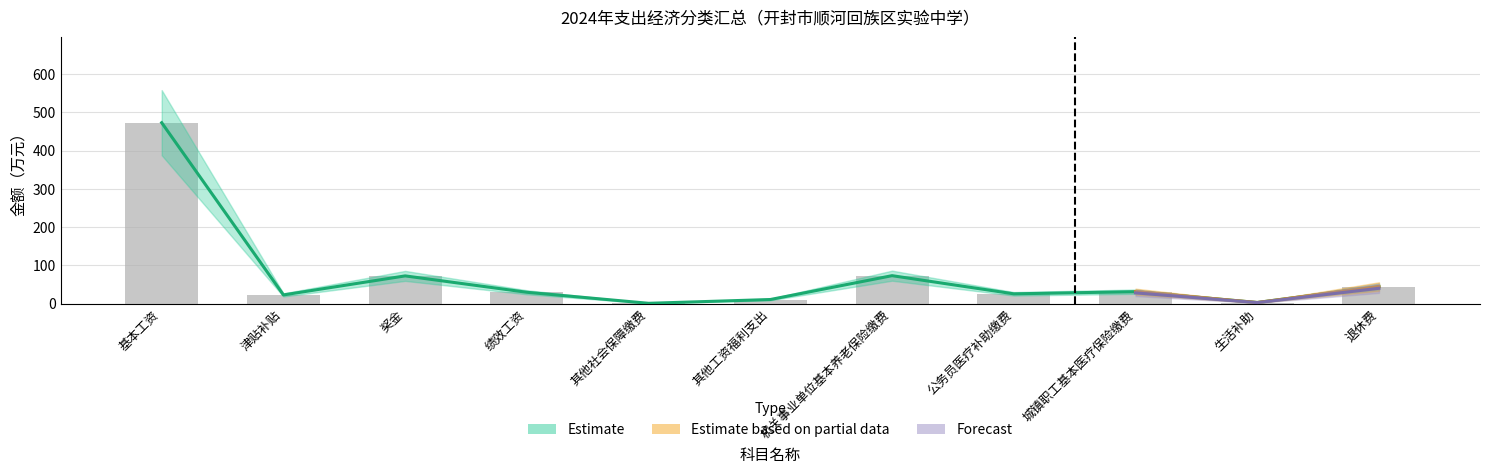

What is the sum of the 一般公共预算小计 values at 其他社会保障缴费 and 绩效工资?

30.7